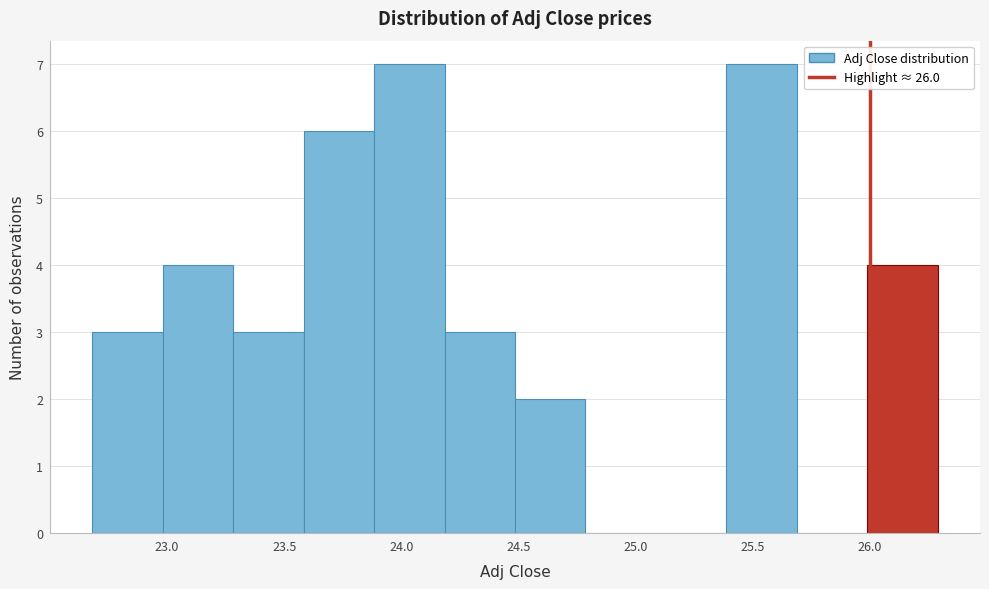

Reading left to right, list every bar in this chart as the range it spans on the x-axis followed by its height. Neither the bar edges nor the heights are printed on the chart, so give them approximately, as read against the axes.

22.7 to 23.0: 3
23.0 to 23.3: 4
23.3 to 23.6: 3
23.6 to 23.9: 6
23.9 to 24.2: 7
24.2 to 24.5: 3
24.5 to 24.8: 2
24.8 to 25.1: 0
25.1 to 25.4: 0
25.4 to 25.7: 7
25.7 to 26.0: 0
26.0 to 26.3: 4